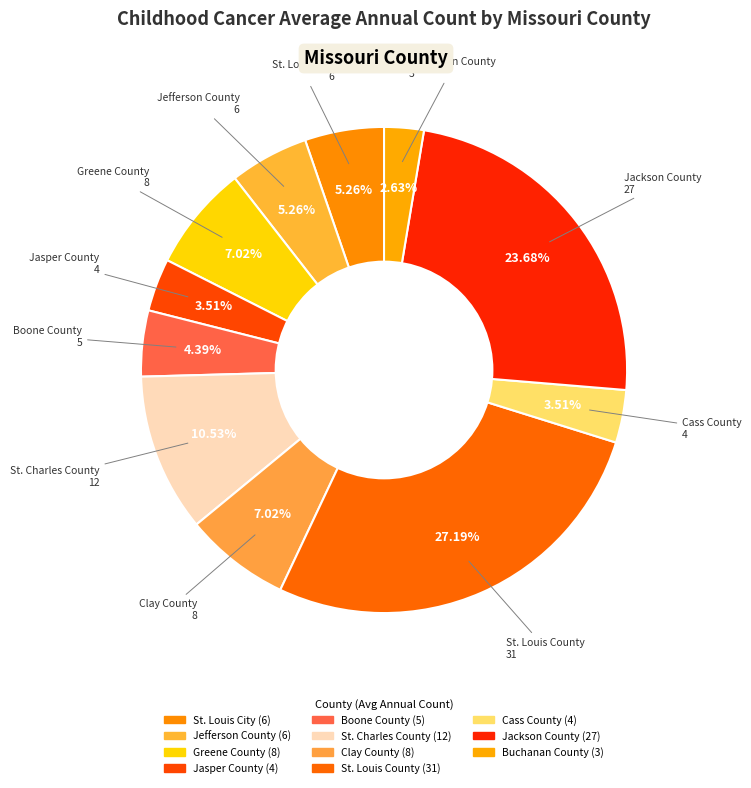

The Cass County slice represents 4% of the pie. True or false?

True